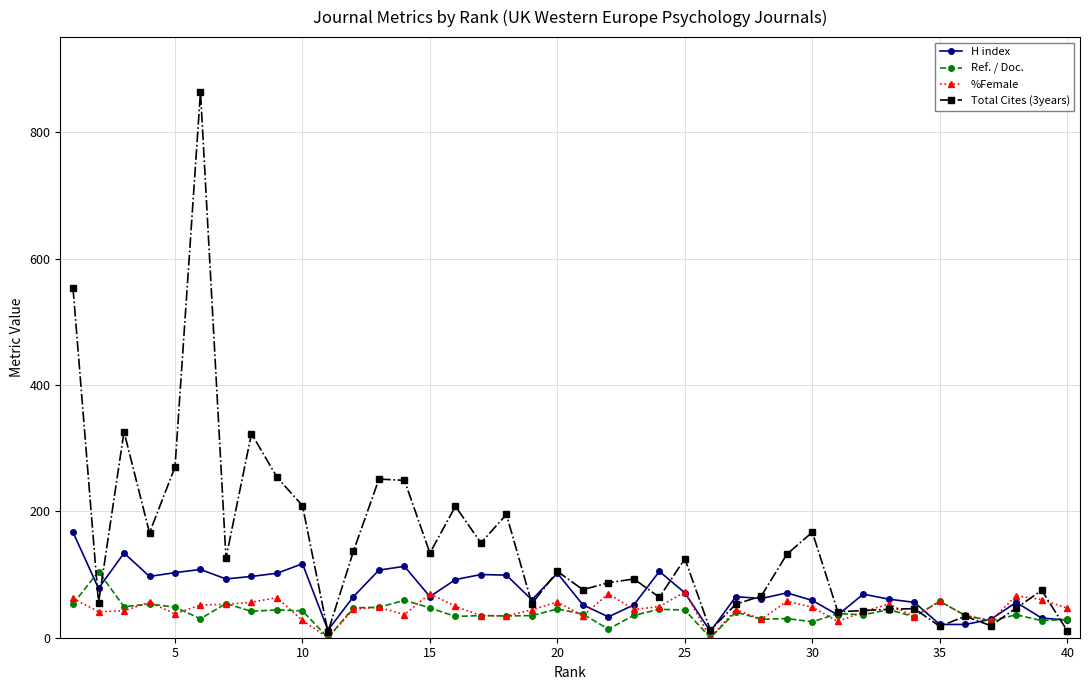

List the series in order of their peak value, highest first.

Total Cites (3years), H index, Ref. / Doc., %Female